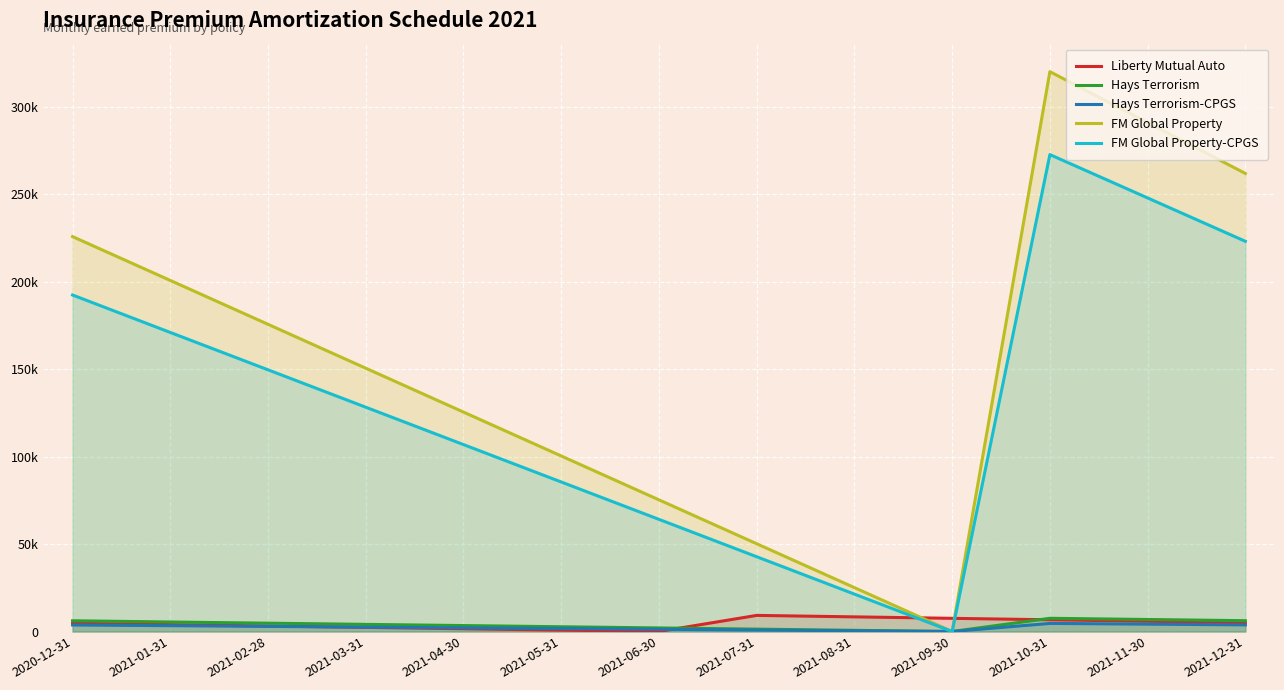

Which series has the largest range (max minus min)?

FM Global Property